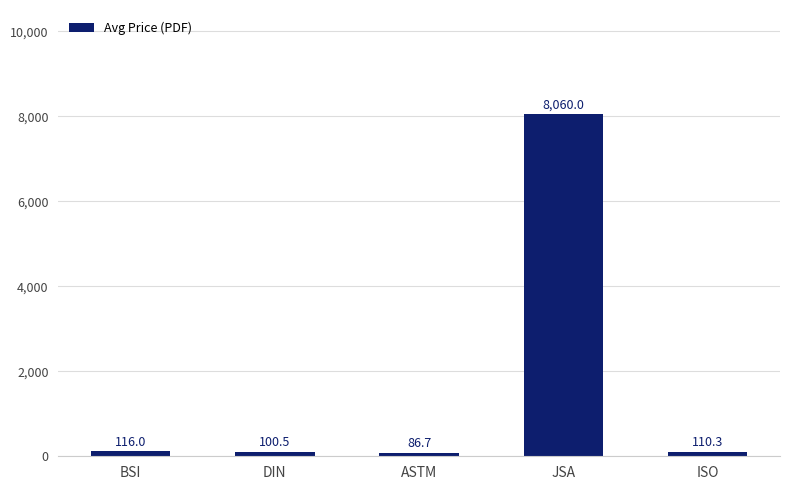

Are the bars horizontal?

No